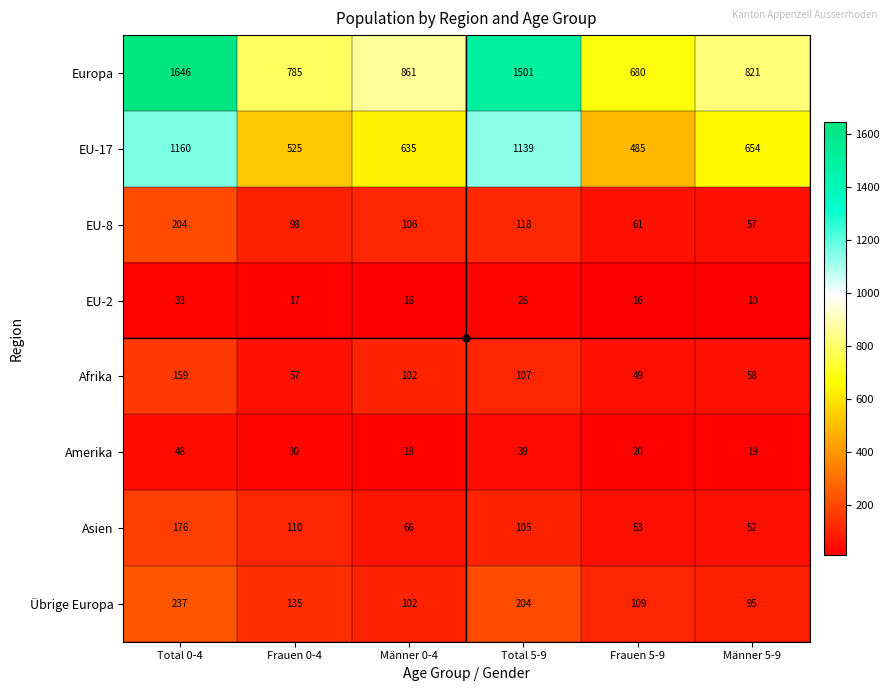

How many values in the Asien series are below 105?

3